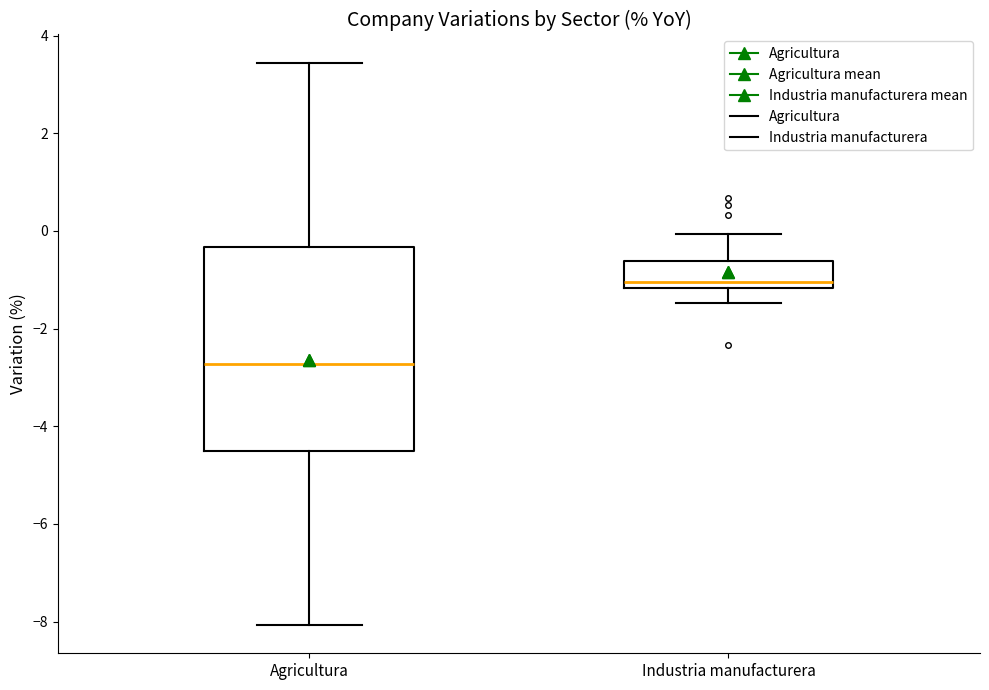

Reading left to right, transcribe this box plot: for each box, give where its median line is, the range the box spans, and where its two whiskers end, as read against the y-axis. The values are not printed on the chart, so give them approximately, as read against the axis.

Agricultura: median -2.8, box -4.6 to -0.4, whiskers -8.0 to 3.4
Industria manufacturera: median -1.0, box -1.2 to -0.6, whiskers -1.4 to 0.0